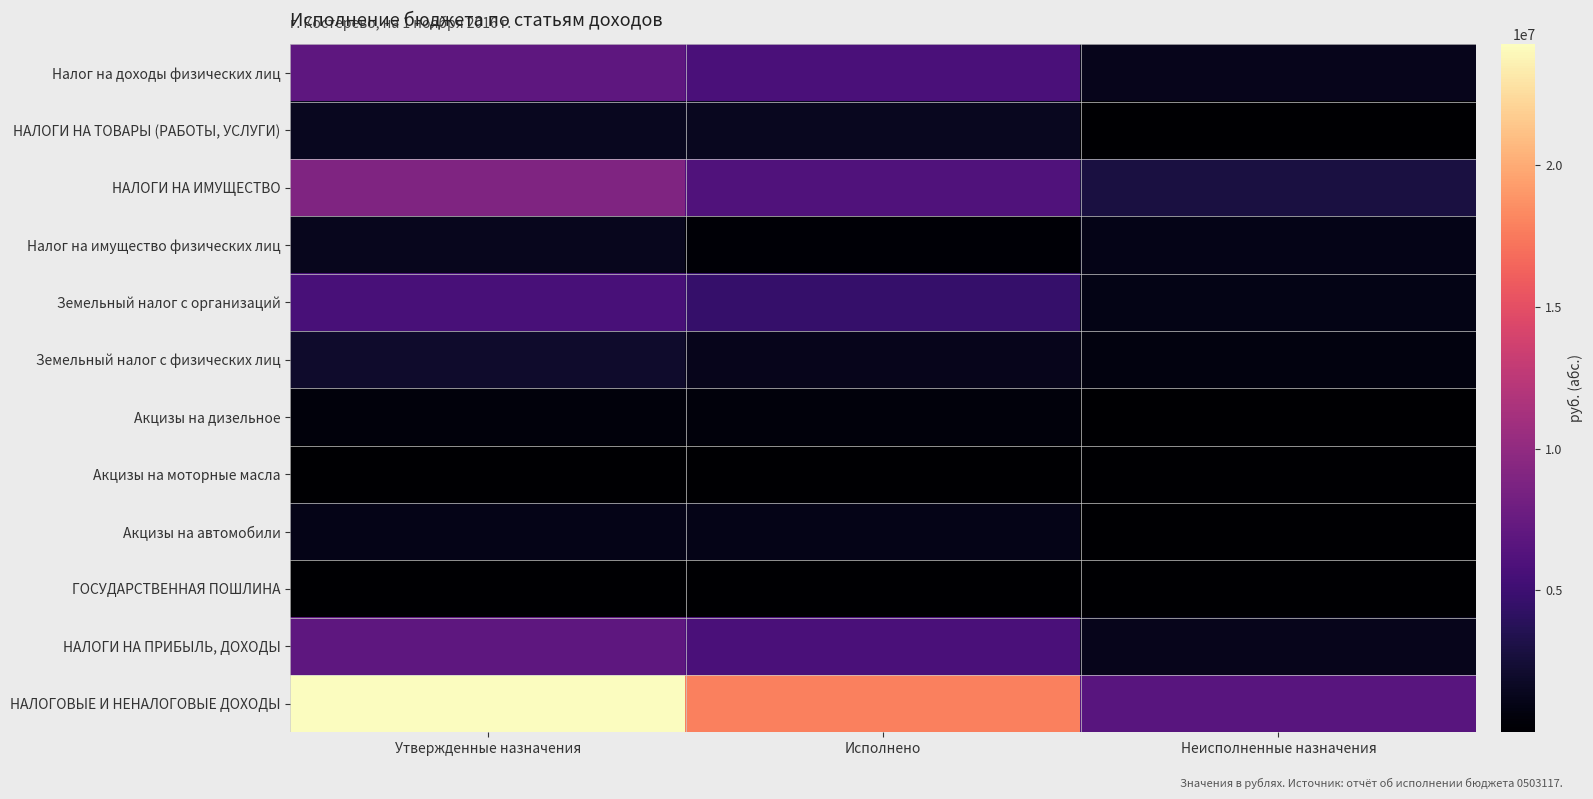

Reading right to left, extract all data points from this chart.

Налог на доходы физических лиц: Неисполненные назначения=1282197.8	Исполнено=5687802.2	Утвержденные назначения=6970000.0
НАЛОГИ НА ТОВАРЫ (РАБОТЫ, УСЛУГИ): Неисполненные назначения=88816.9	Исполнено=1515664.6	Утвержденные назначения=1426847.7
НАЛОГИ НА ИМУЩЕСТВО: Неисполненные назначения=2879336.5	Исполнено=6100663.5	Утвержденные назначения=8980000.0
Налог на имущество физических лиц: Неисполненные назначения=1092209.5	Исполнено=242790.5	Утвержденные назначения=1335000.0
Земельный налог с организаций: Неисполненные назначения=1036385.7	Исполнено=4605614.3	Утвержденные назначения=5642000.0
Земельный налог с физических лиц: Неисполненные назначения=750741.3	Исполнено=1252258.7	Утвержденные назначения=2003000.0
Акцизы на дизельное: Неисполненные назначения=7707.8	Исполнено=513990.7	Утвержденные назначения=506282.8
Акцизы на моторные масла: Неисполненные назначения=402.8	Исполнено=8093.8	Утвержденные назначения=7691.0
Акцизы на автомобили: Неисполненные назначения=37978.5	Исполнено=1067038.8	Утвержденные назначения=1105017.3
ГОСУДАРСТВЕННАЯ ПОШЛИНА: Неисполненные назначения=19905.0	Исполнено=55095.0	Утвержденные назначения=75000.0
НАЛОГИ НА ПРИБЫЛЬ, ДОХОДЫ: Неисполненные назначения=1282197.8	Исполнено=5687802.2	Утвержденные назначения=6970000.0
НАЛОГОВЫЕ И НЕНАЛОГОВЫЕ ДОХОДЫ: Неисполненные назначения=6548079.5	Исполнено=17832087.4	Утвержденные назначения=24249054.5